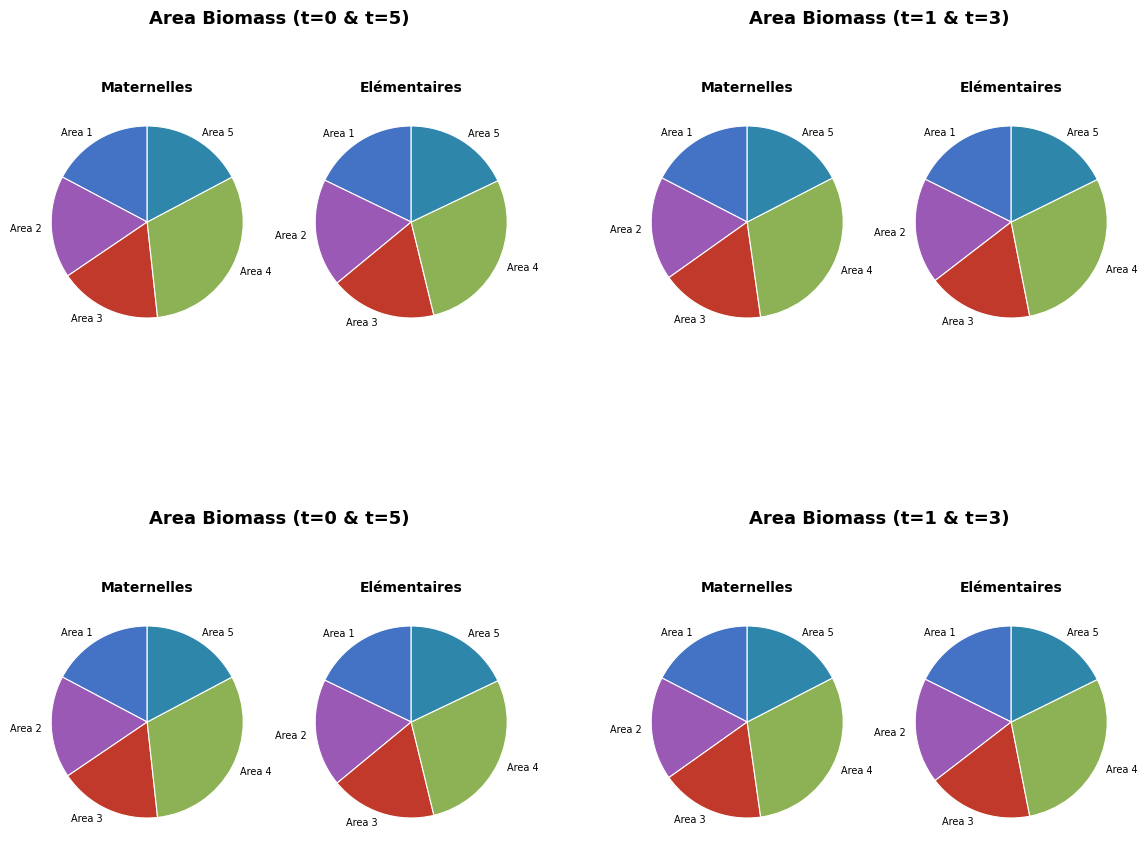

Is there any slice that represents more than half of the pie?

No